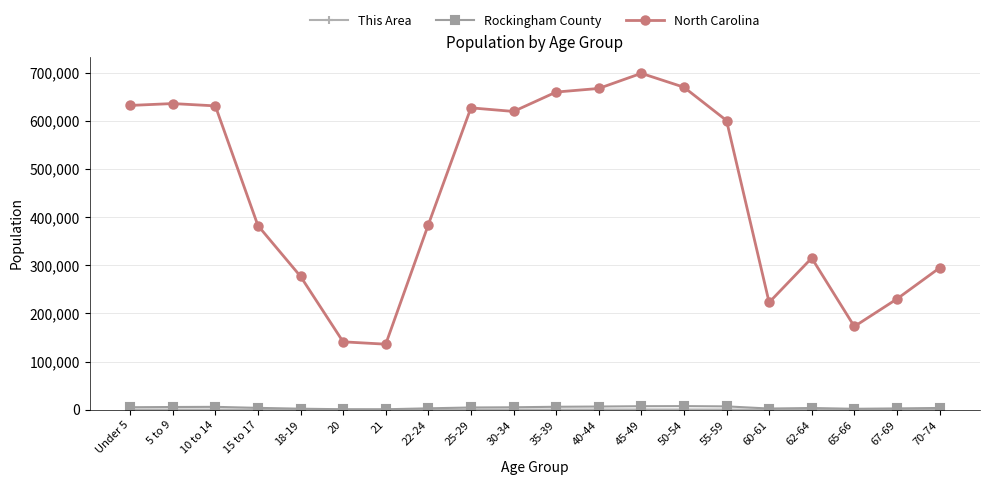

Is the value of North Carolina at 67-69 greater than the value of Rockingham County at 65-66?

Yes